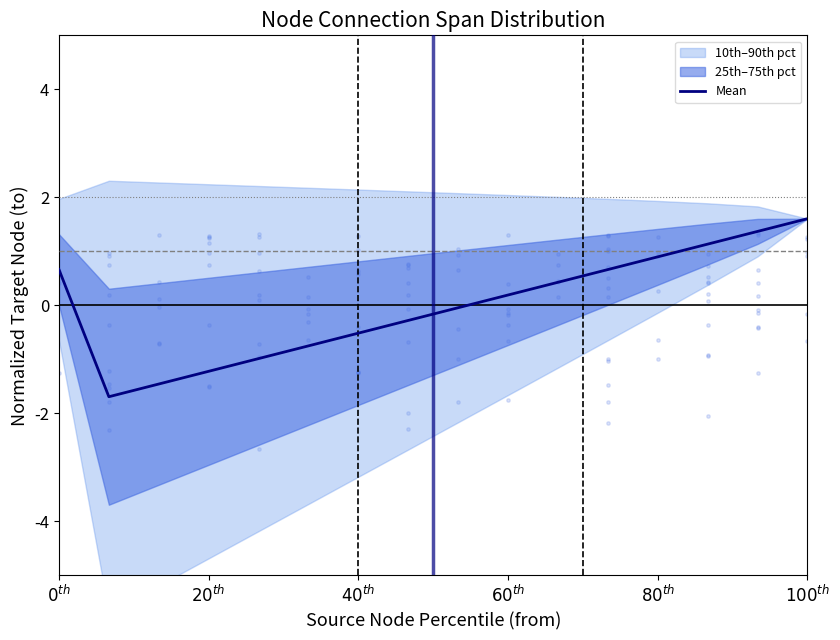

What is the lowest value of the Mean series?

-1.7